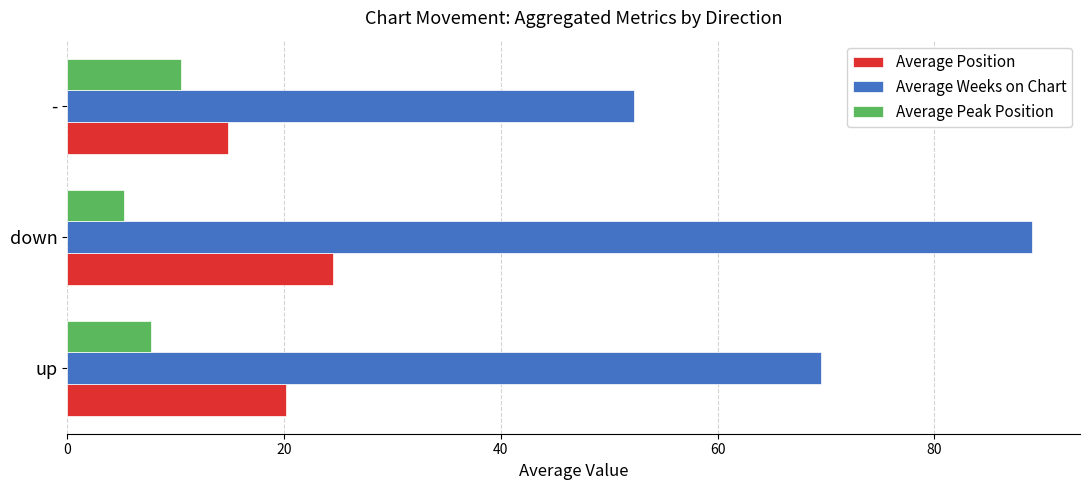

How many distinct data groups are displayed?

3